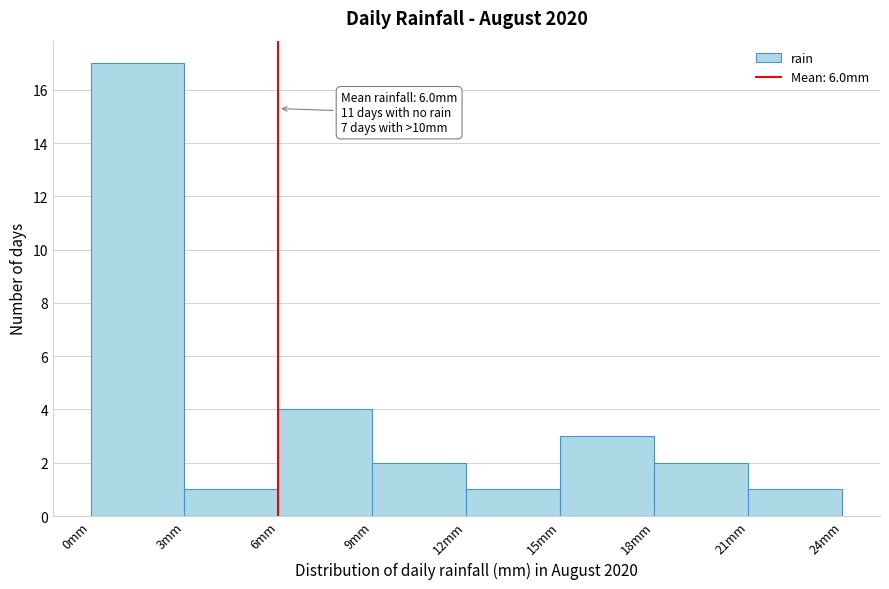

Which range on the x-axis has the tallest bar?

0 to 3